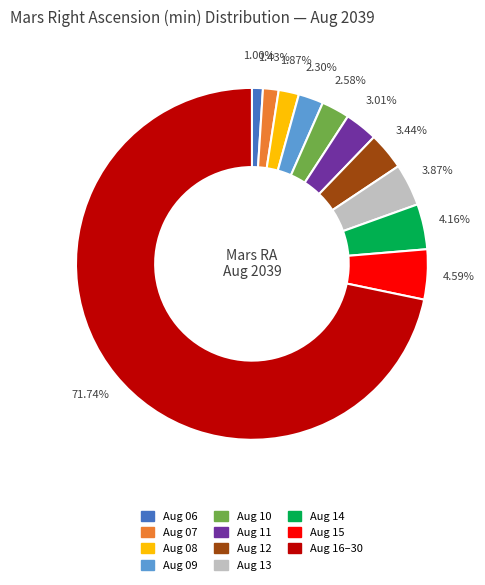

Does any single category account for the majority?

Yes